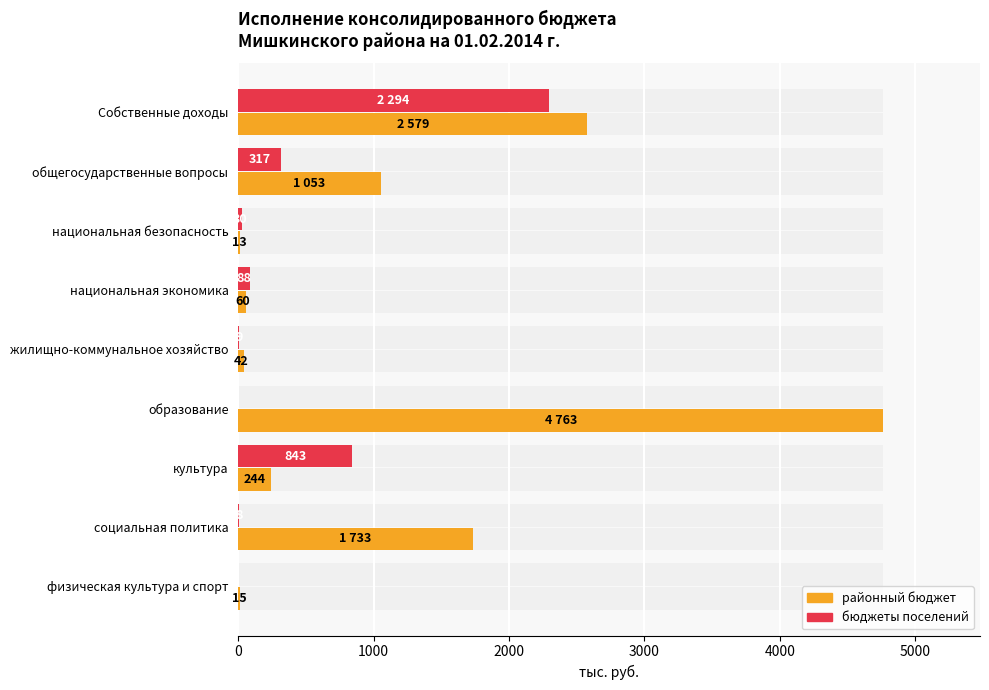

Rank the series at жилищно-коммунальное хозяйство from highest to lowest value.

районный бюджет, бюджеты поселений